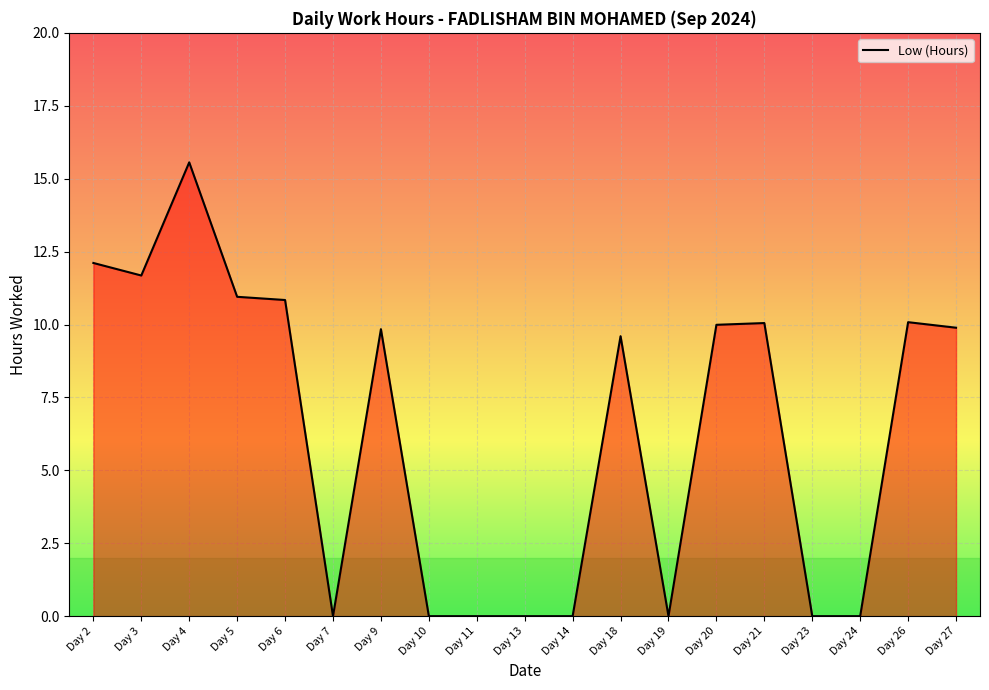

Where is the data nearest to the value 7?

Day 18